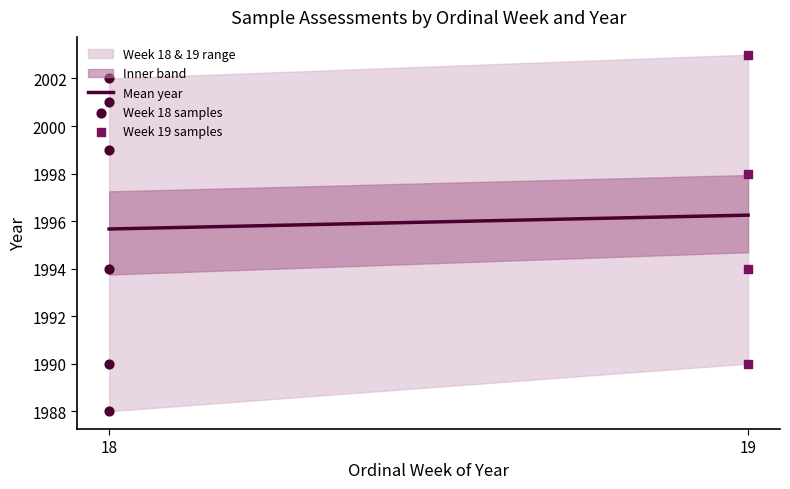

Which has a higher value, 18 or 19?

19